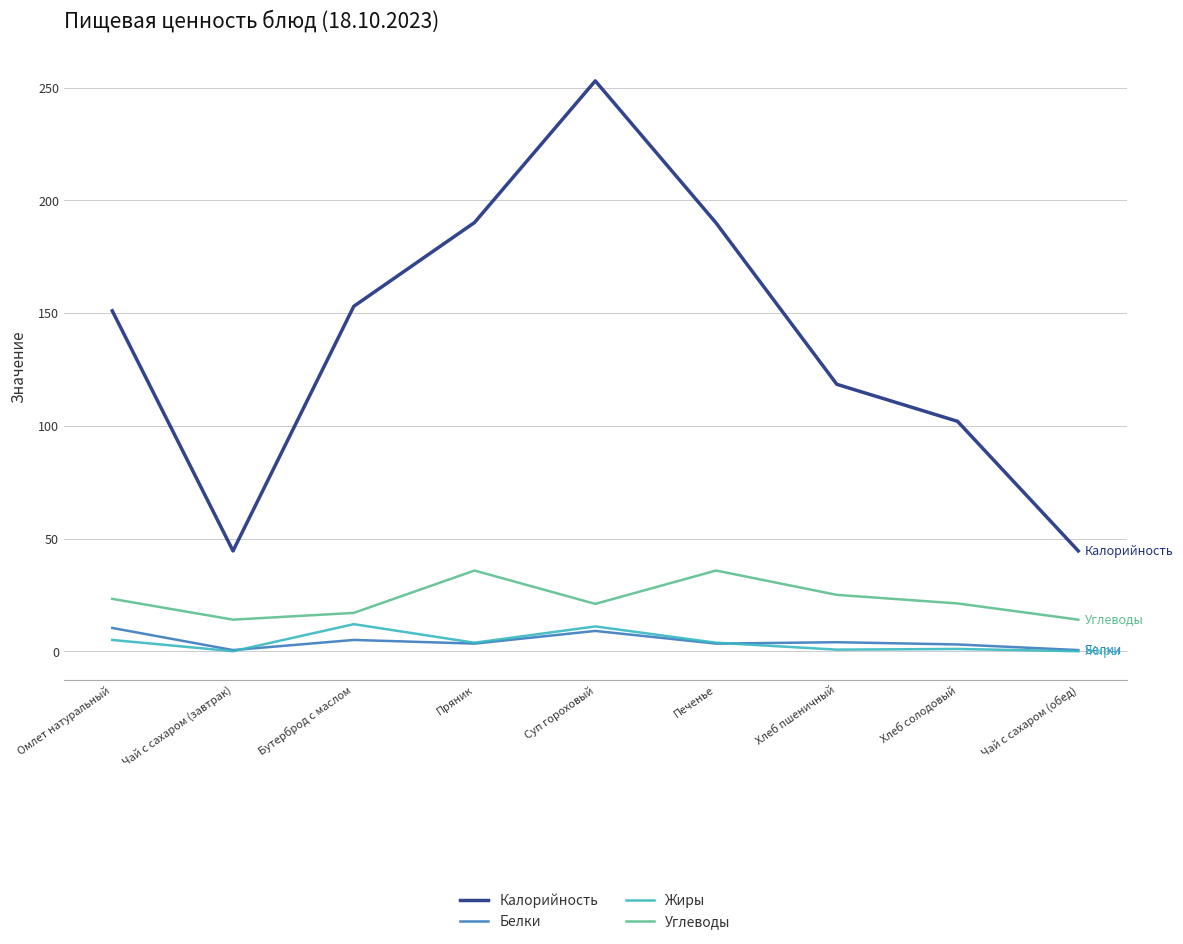

How many interior local peaks does the Калорийность series have?

1